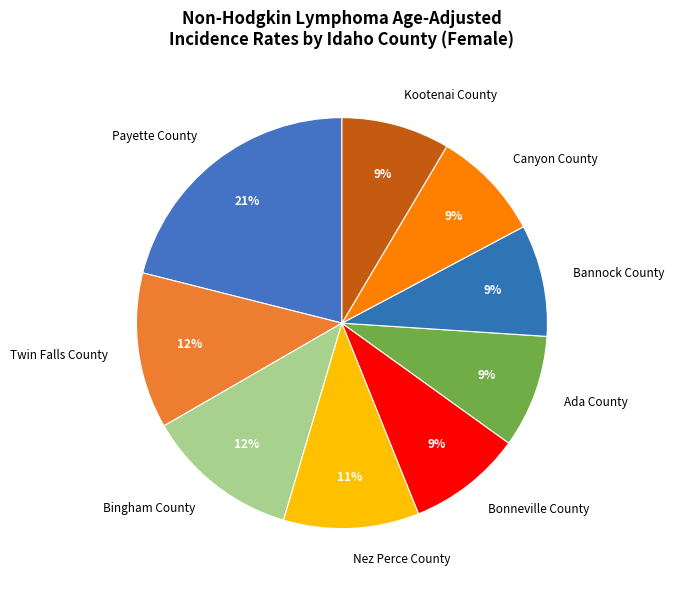

What is the ratio of the value at Ada County to the value at Kootenai County?

1.0